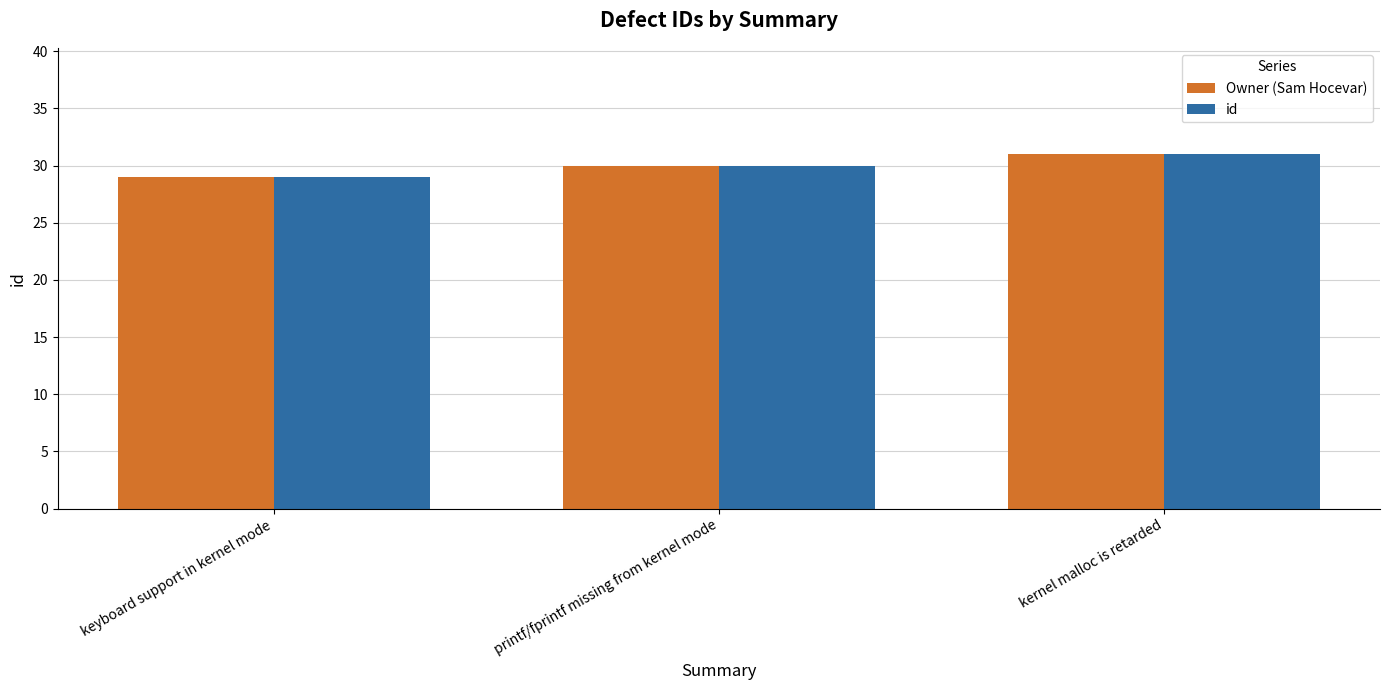

What is the difference between the Owner (Sam Hocevar) values at keyboard support in kernel mode and printf/fprintf missing from kernel mode?

1